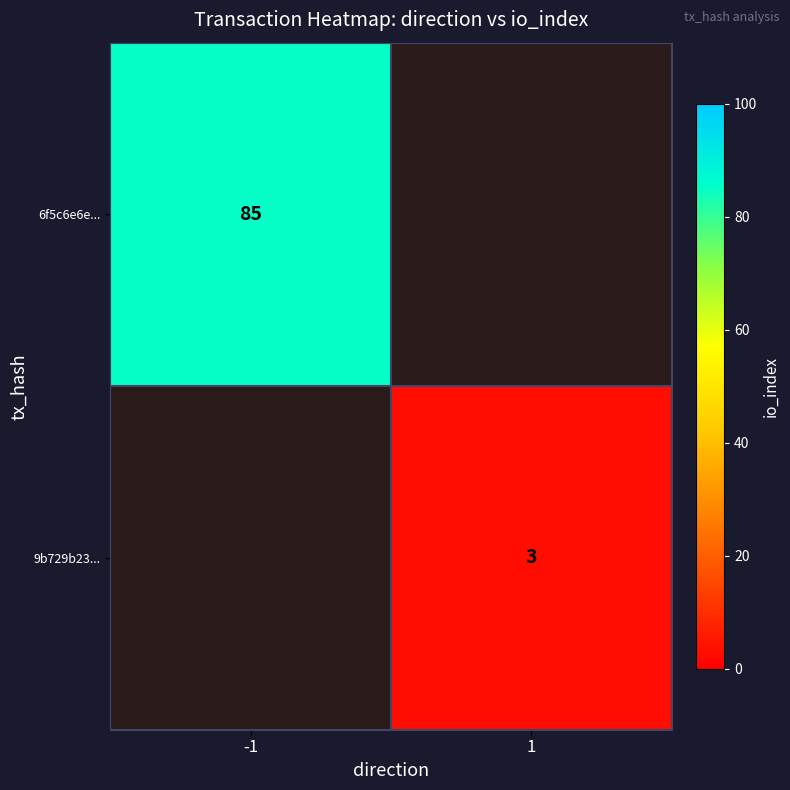

The value of 6f5c6e6e... at -1 is 119. True or false?

False